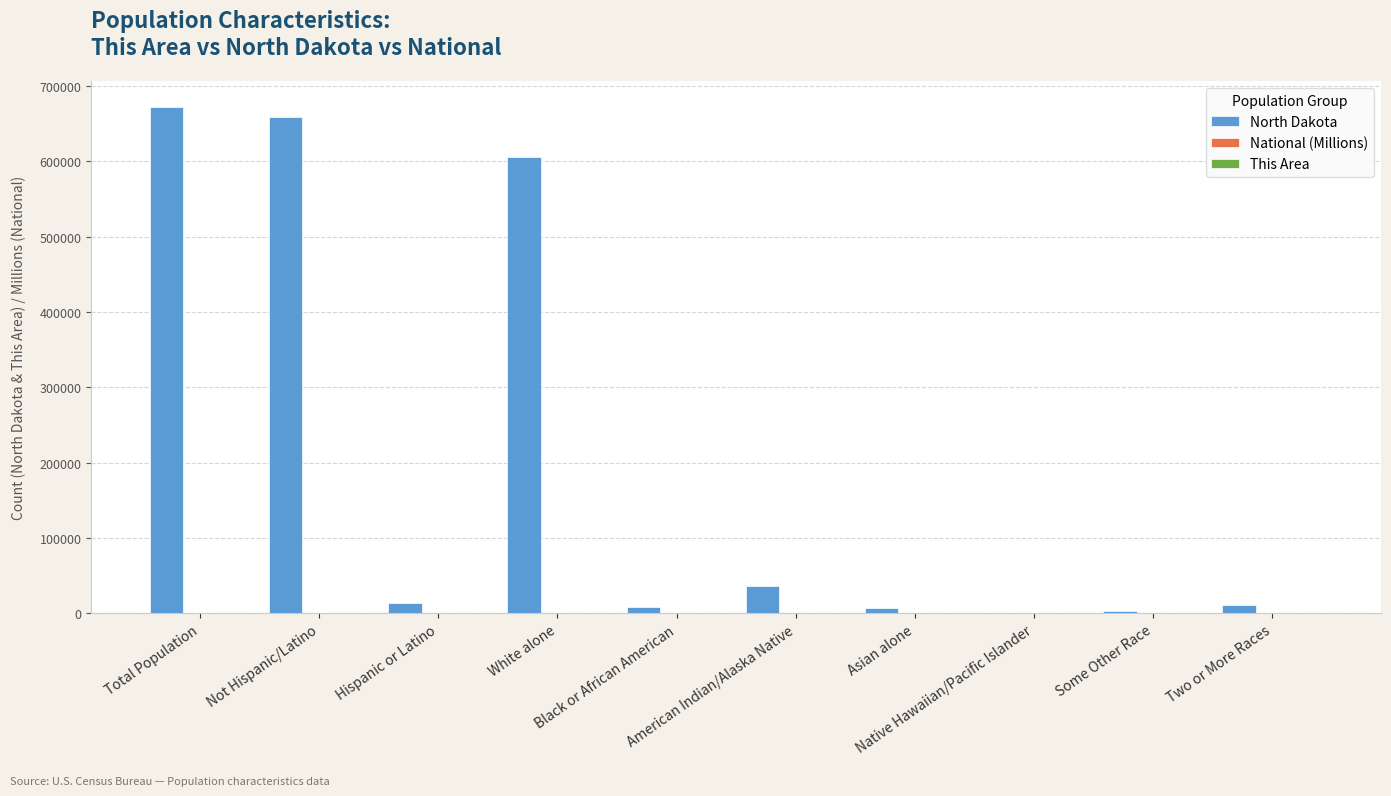

Which series has the largest total across all categories?

North Dakota